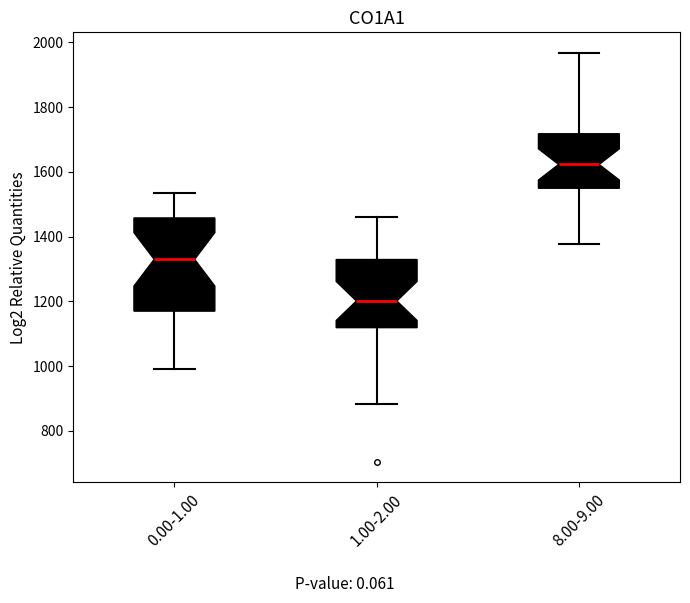

Reading left to right, transcribe this box plot: for each box, give where its median line is, the range the box spans, and where its two whiskers end, as read against the y-axis. The values are not printed on the chart, so give them approximately, as read against the axis.

0.00-1.00: median 1320, box 1160 to 1460, whiskers 1000 to 1540
1.00-2.00: median 1200, box 1120 to 1320, whiskers 880 to 1460
8.00-9.00: median 1620, box 1540 to 1720, whiskers 1380 to 1960